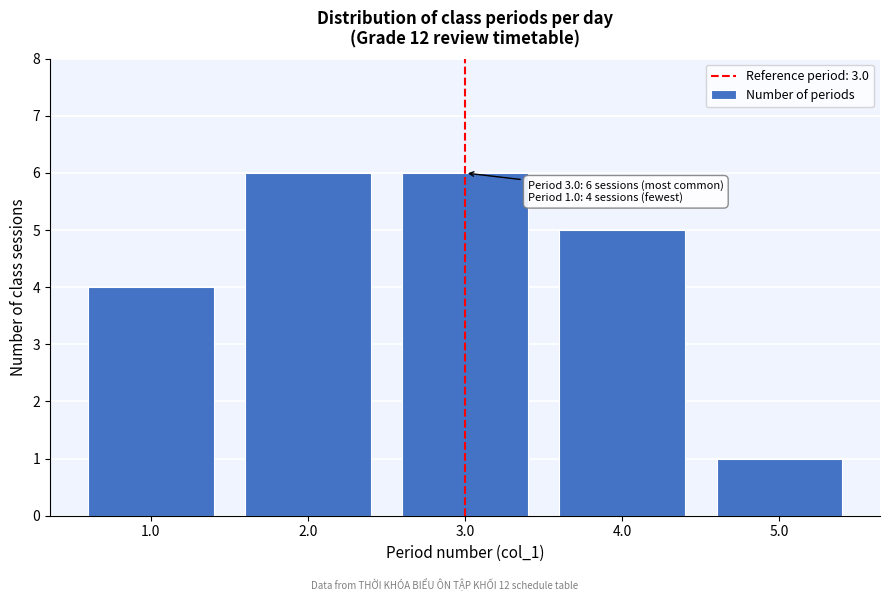

Reading left to right, what are all the values shown in this chart?

1.0=4	2.0=6	3.0=6	4.0=5	5.0=1